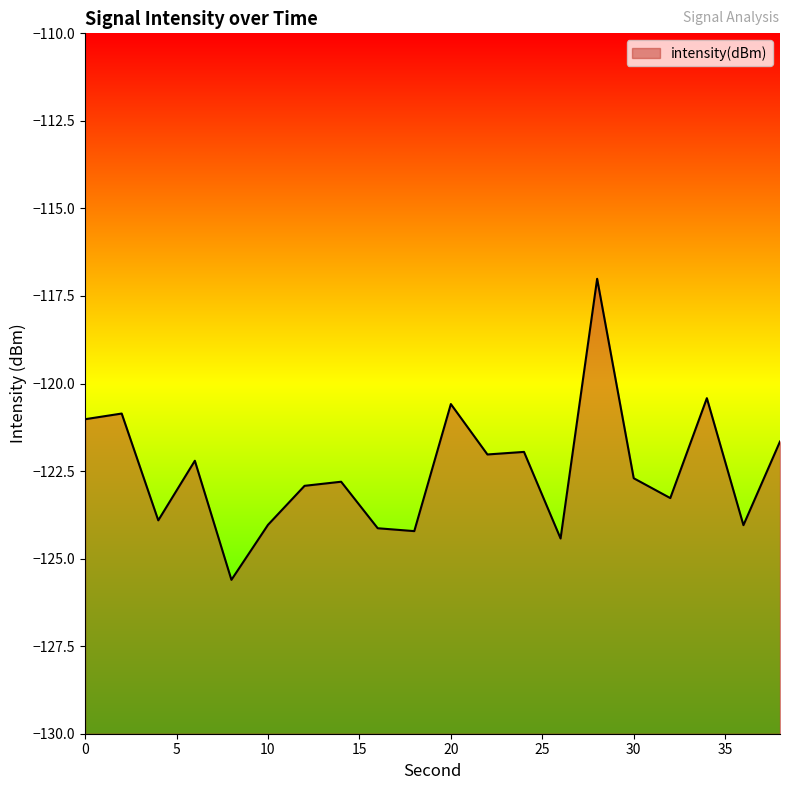

What is the value of the 20th point from the left?

-121.7